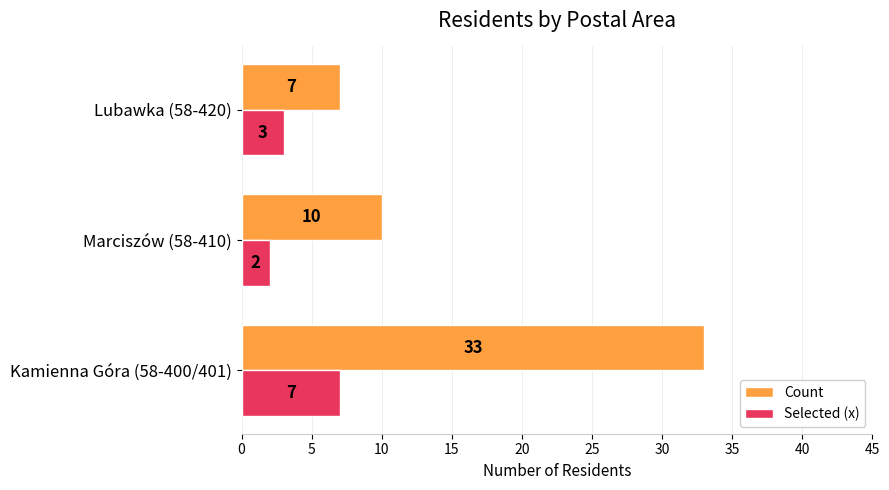

Which series changed the most between Kamienna Góra (58-400/401) and Marciszów (58-410)?

Count